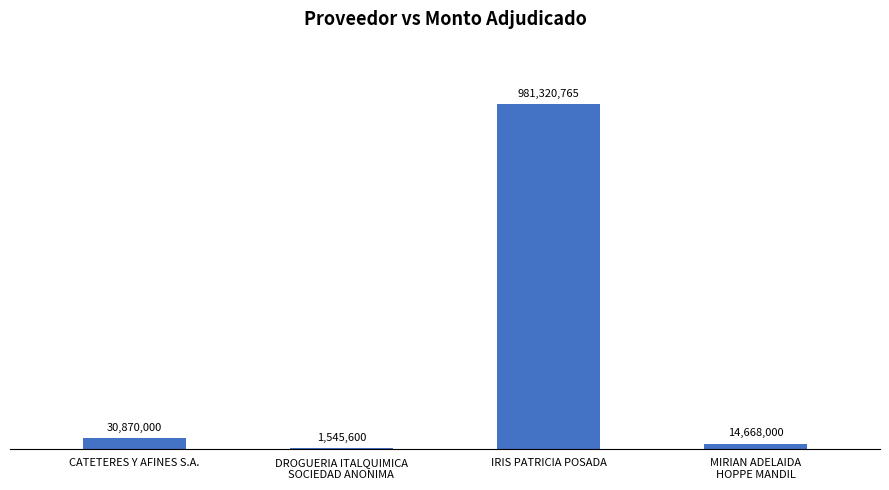

The value at DROGUERIA ITALQUIMICA
SOCIEDAD ANONIMA is 1545600. True or false?

True